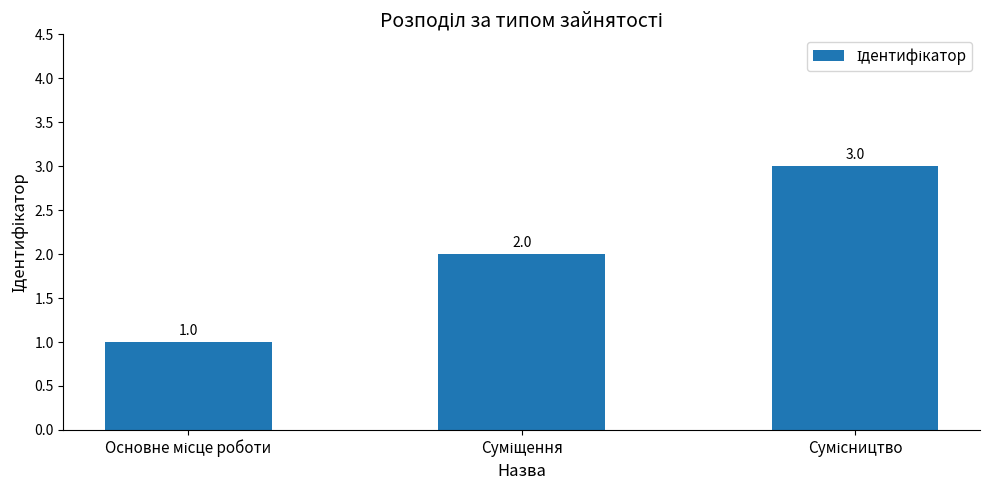

How many bars are there in total?

3